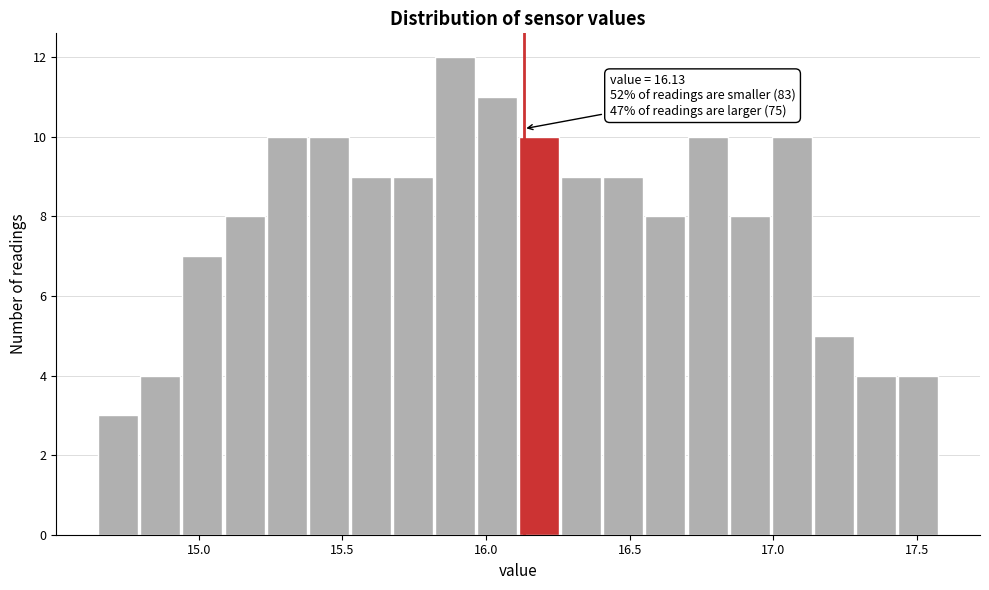

Around what value on the x-axis is the tallest bar? Give the approximate position of its centre, as read against the axis.

15.90